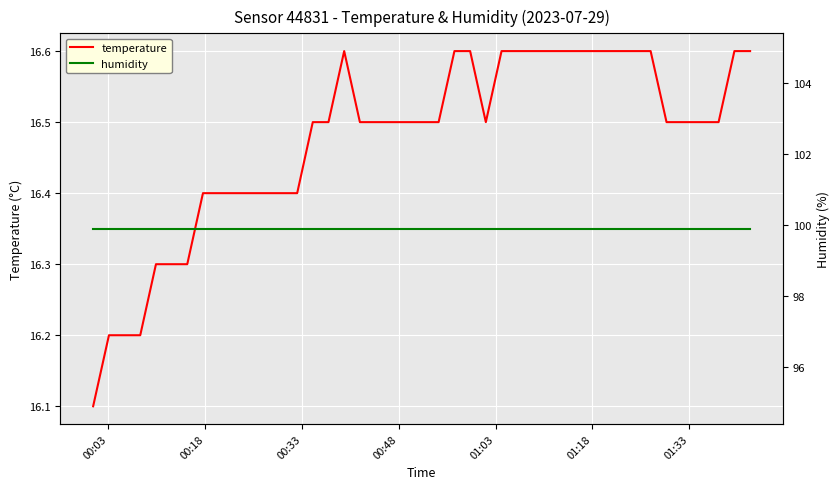

What is the lowest value of the temperature series?

16.1